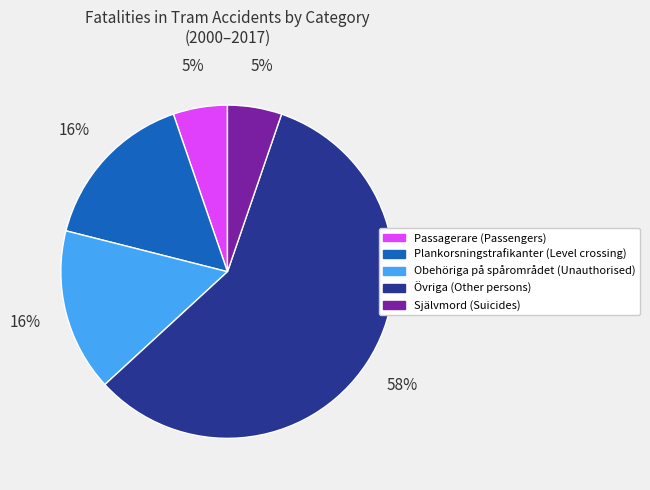

Is it true that Plankorsningstrafikanter (Level crossing) is 16% of the pie?

True